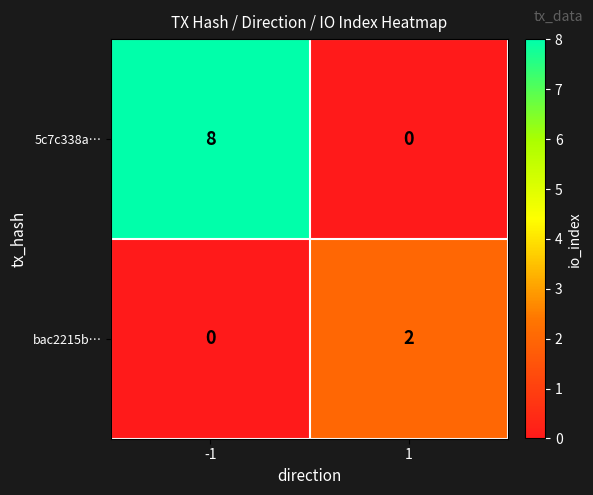

Rank the series by their maximum value, from lowest to highest.

bac2215b…, 5c7c338a…